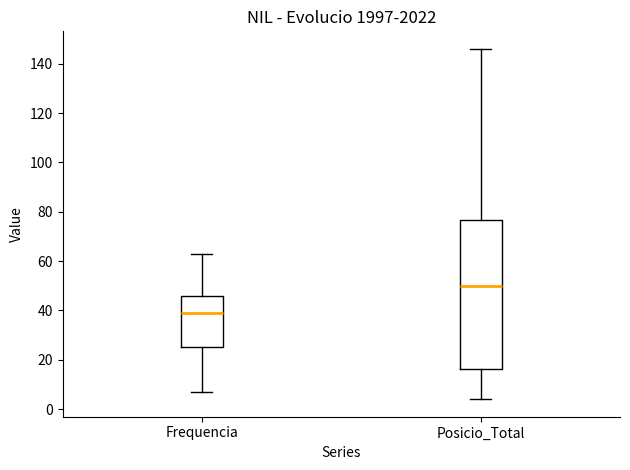

Comparing the boxes themselves (not the whiskers), which one is the tallest?

Posicio_Total